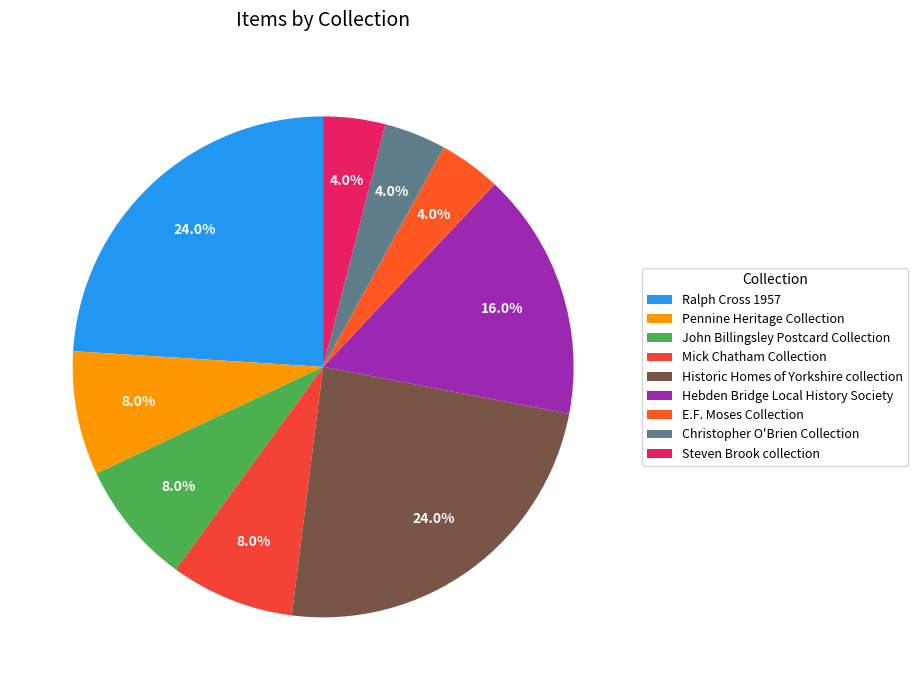

Approximately how many times larger is the value at Ralph Cross 1957 compared to Hebden Bridge Local History Society?

1.5